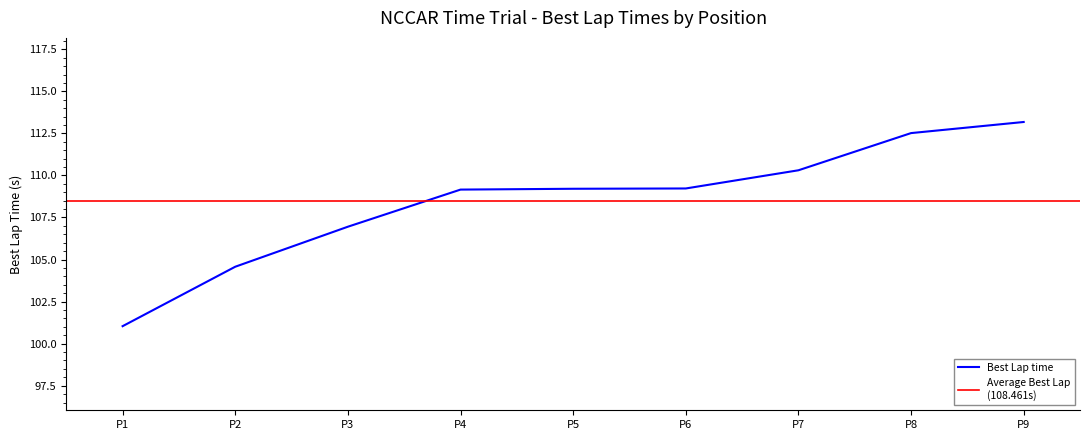

What is the minimum value for Best Lap time?

101.0